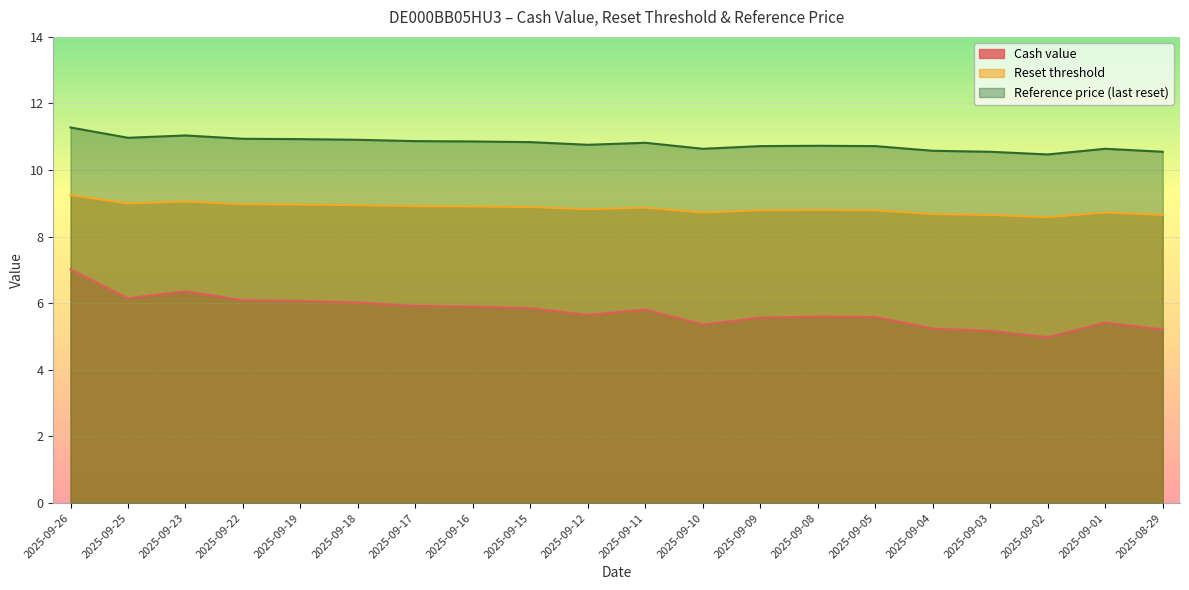

What is the difference between the highest and lowest values at 2025-09-23?

4.7